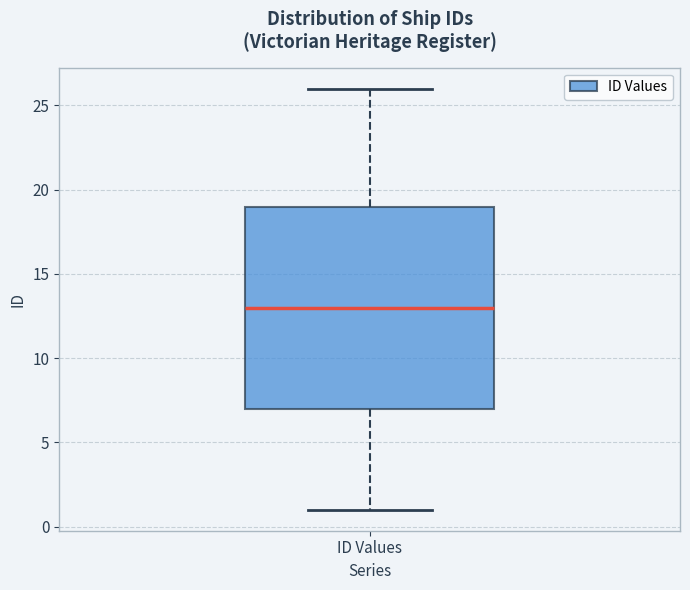

Transcribe this box plot: give where the median line is, the range the box spans, and where the two whiskers end, as read against the y-axis. The values are not printed on the chart, so give them approximately, as read against the axis.

median 13, box 7 to 19, whiskers 1 to 26